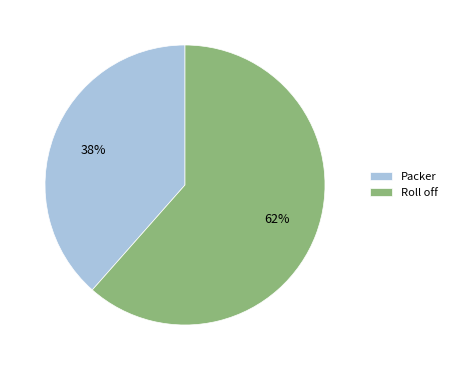

Is it true that Roll off is 62% of the pie?

True